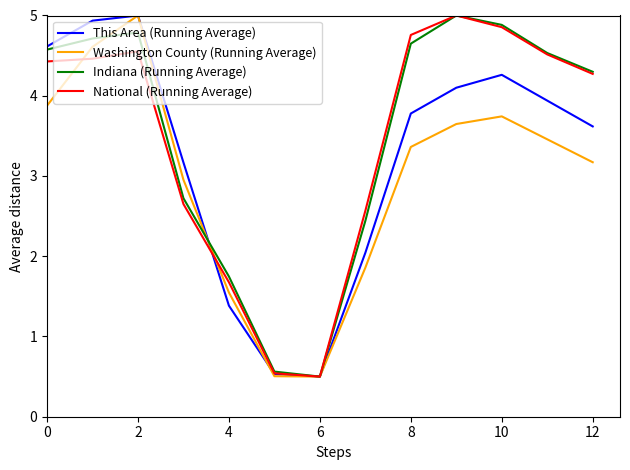

What is the maximum value shown in the chart?

5.0